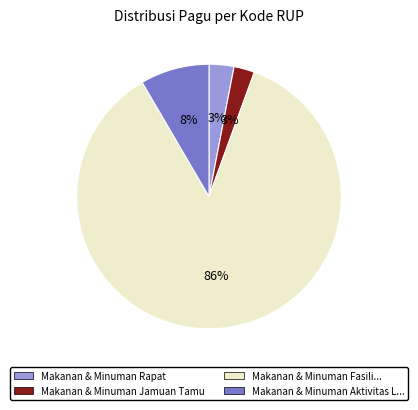

How many slices are in this pie chart?

4